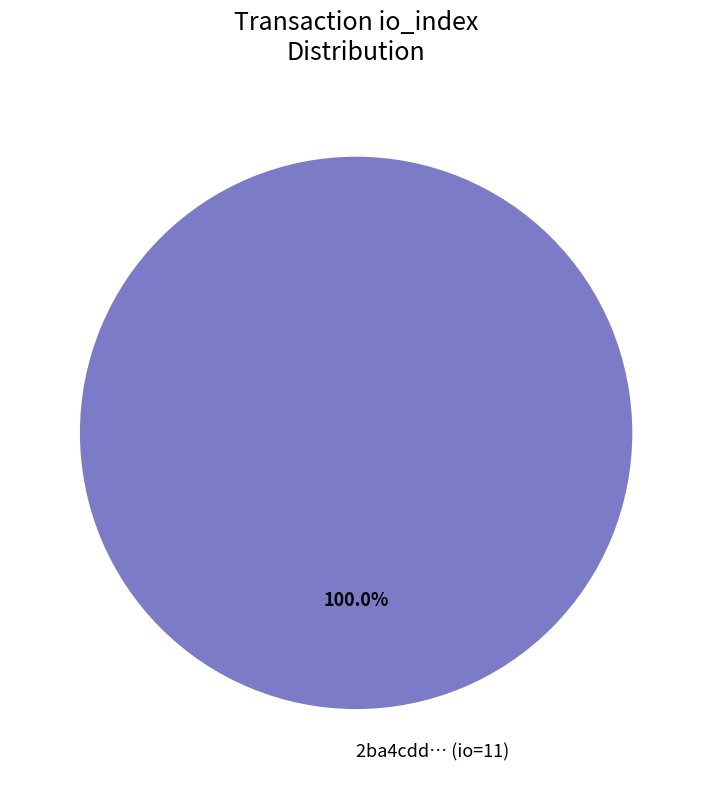

Is there a majority slice in this chart?

Yes